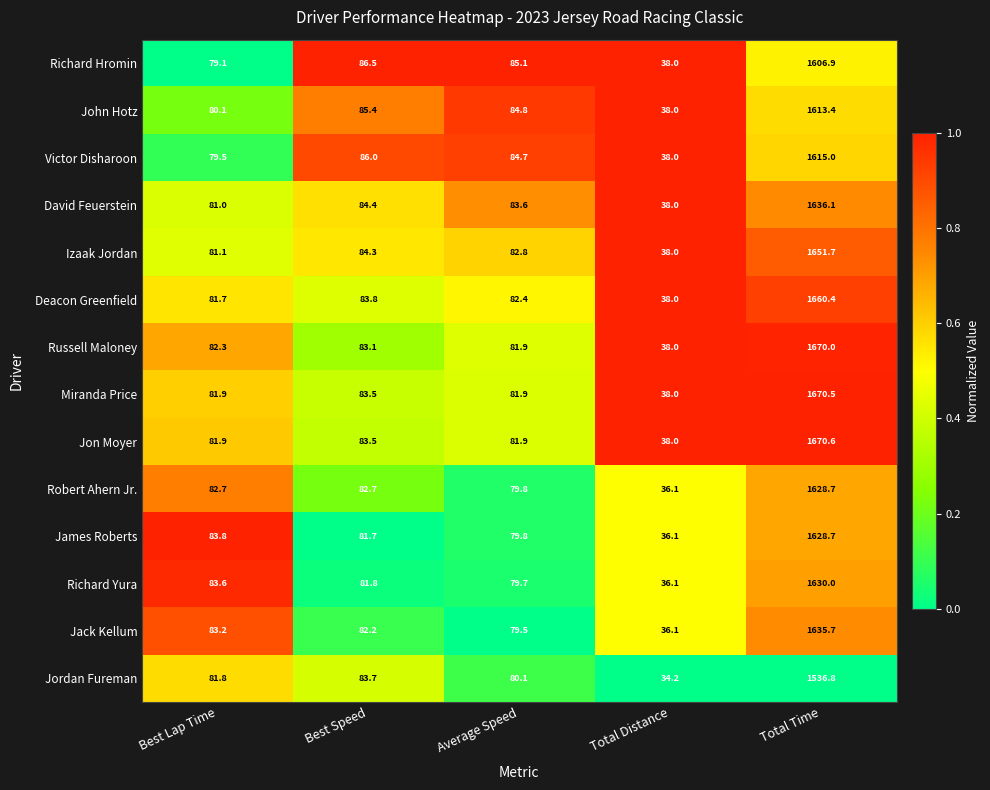

What is the difference between the second highest and second lowest values in the Russell Maloney series?

1.2